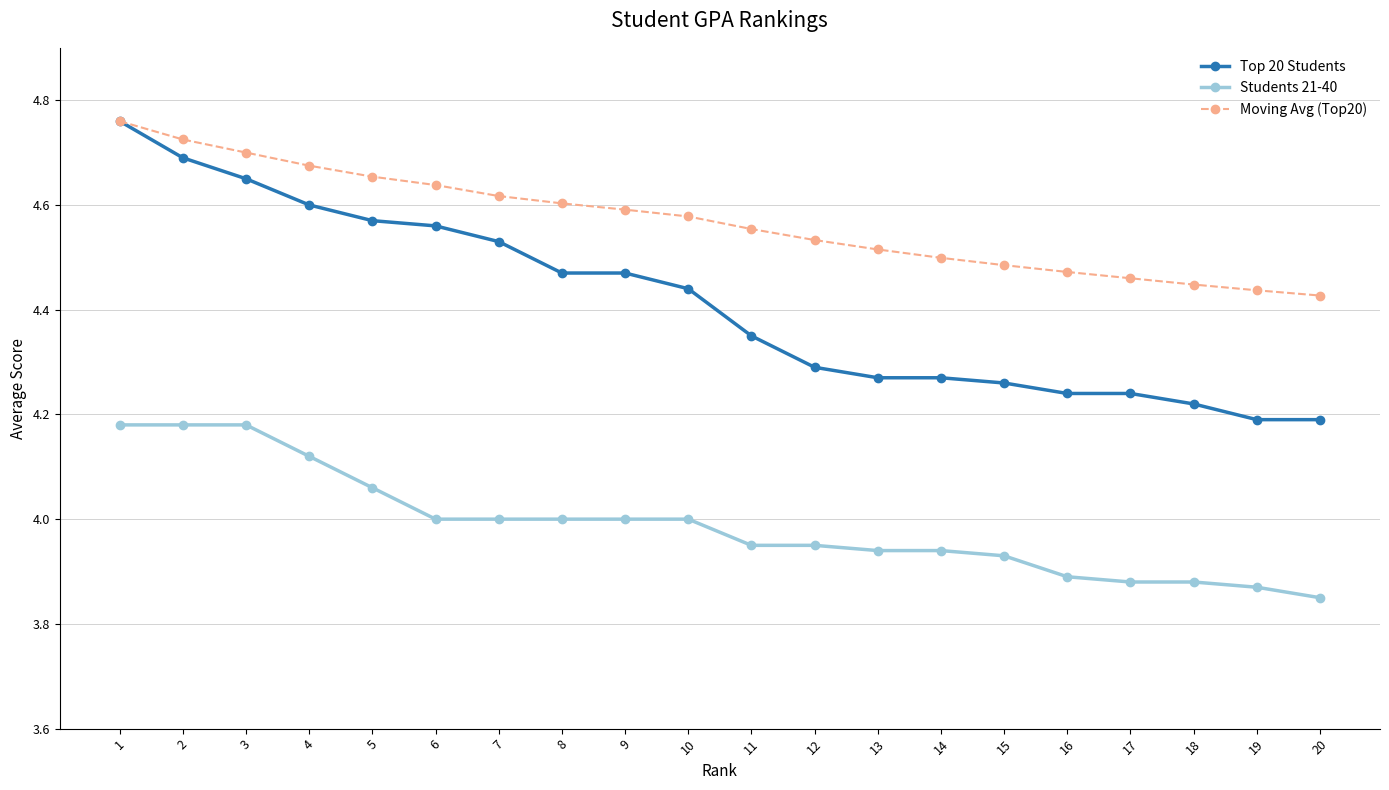

True or false: Top 20 Students and Students 21-40 cross at least once.

False